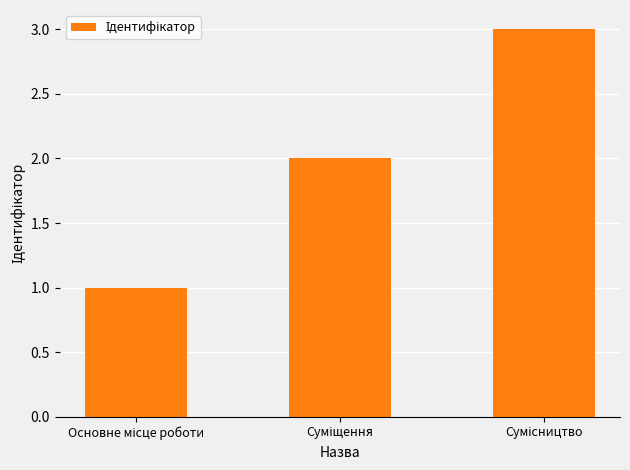

Count the number of data series in this chart.

1